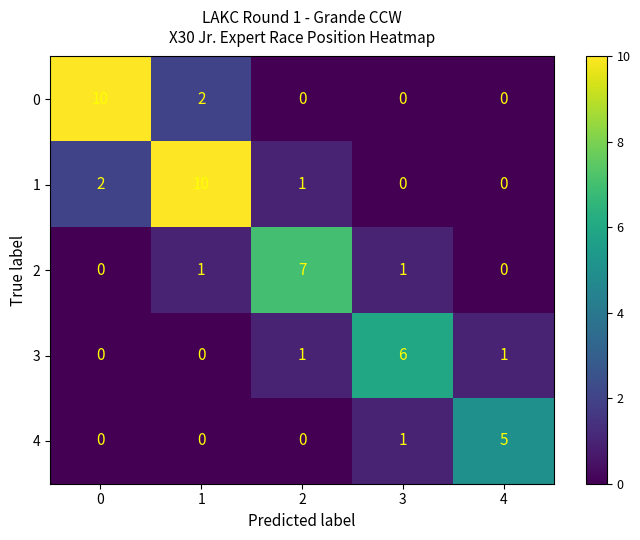

The 0 series shows 0 at 3. True or false?

True